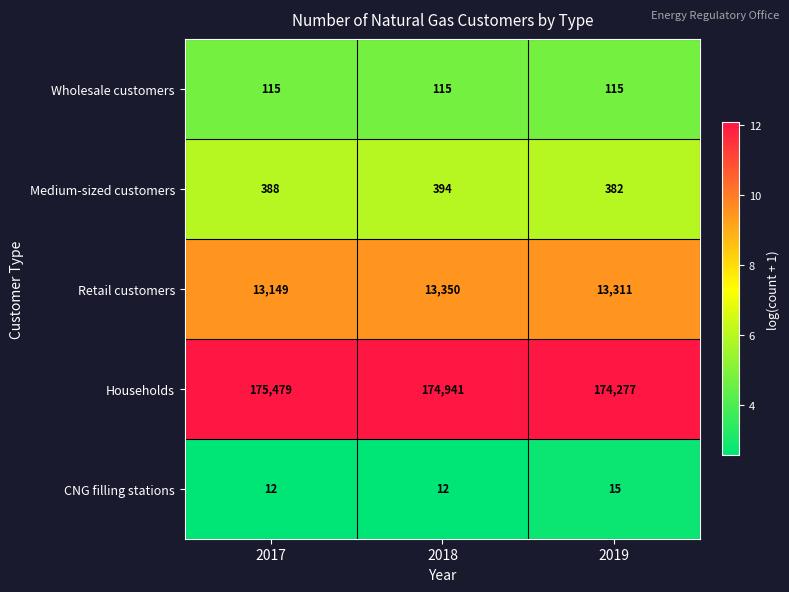

Reading right to left, what are all the values shown in this chart?

Wholesale customers: 2019=115	2018=115	2017=115
Medium-sized customers: 2019=382	2018=394	2017=388
Retail customers: 2019=13311	2018=13350	2017=13149
Households: 2019=174277	2018=174941	2017=175479
CNG filling stations: 2019=15	2018=12	2017=12